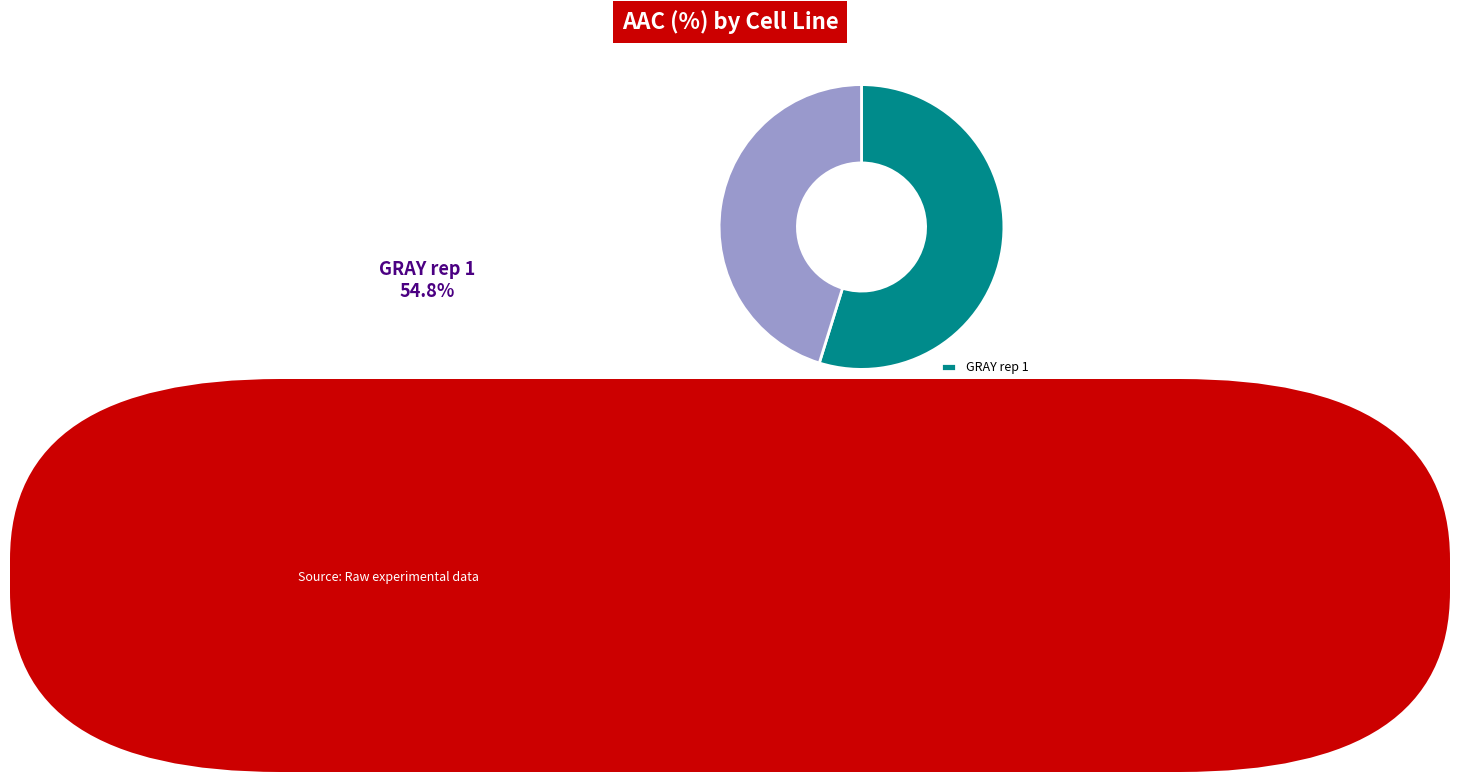

To the nearest percent, what is the difference between the largest and smallest slice percentages?

10%